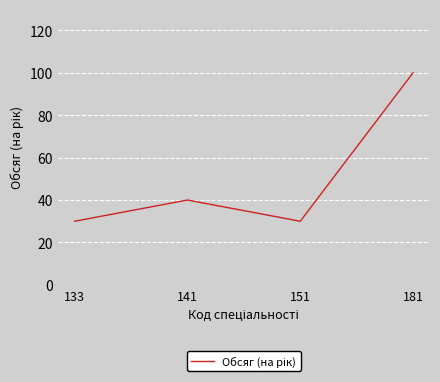

How many interior local peaks (higher than both neighbors) does the data have?

1